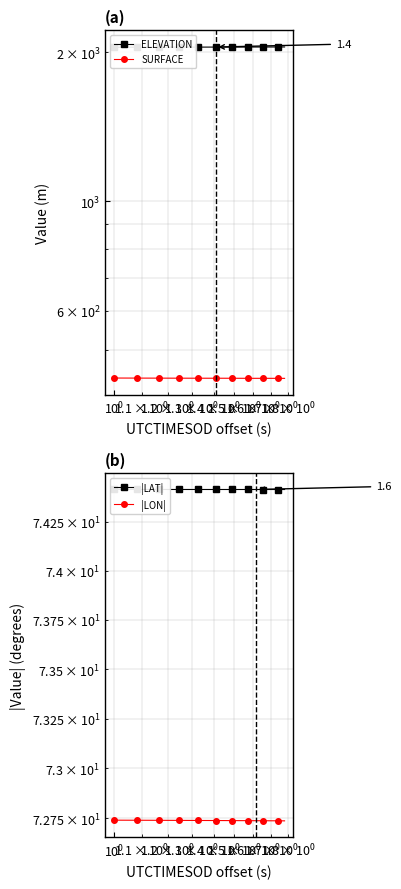

What is the minimum value for SURFACE?

437.6